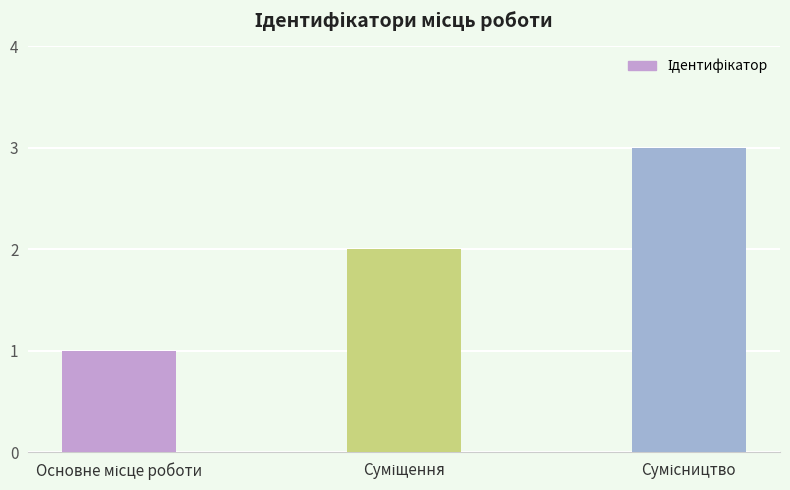

What is the greatest value displayed?

3